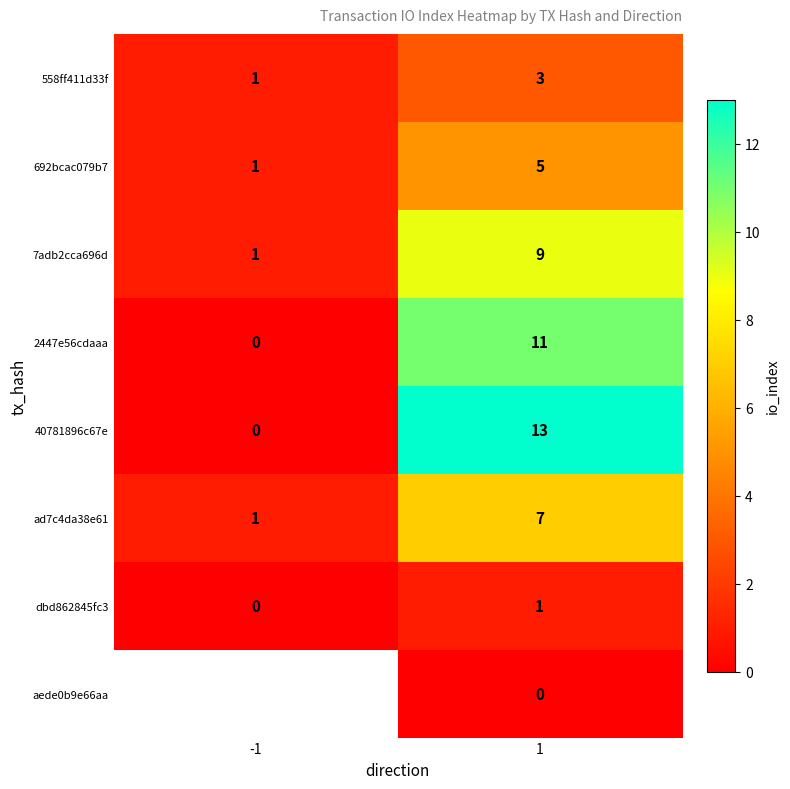

What is the difference between the highest and lowest values at 1?

13